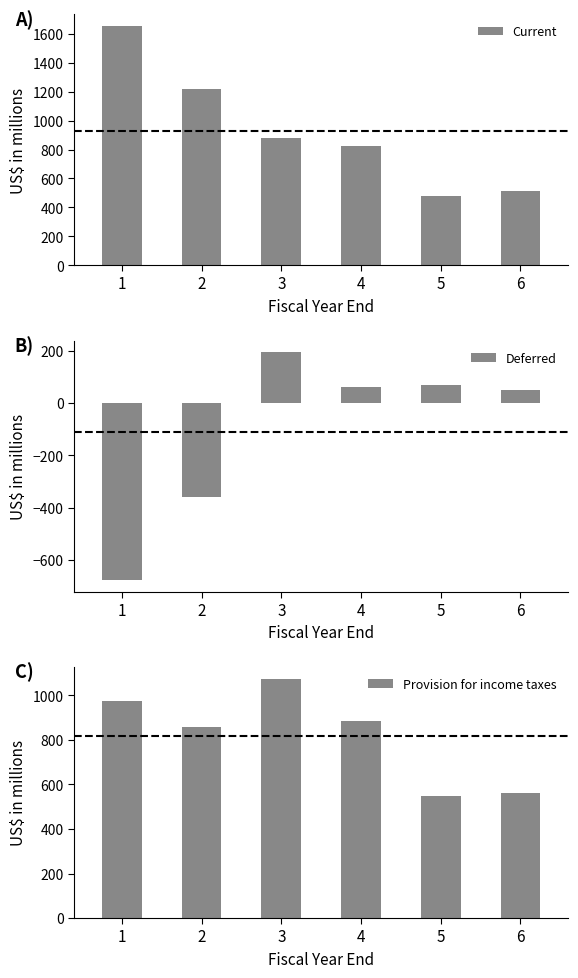

The value of Provision for income taxes at 4 is 384. True or false?

False